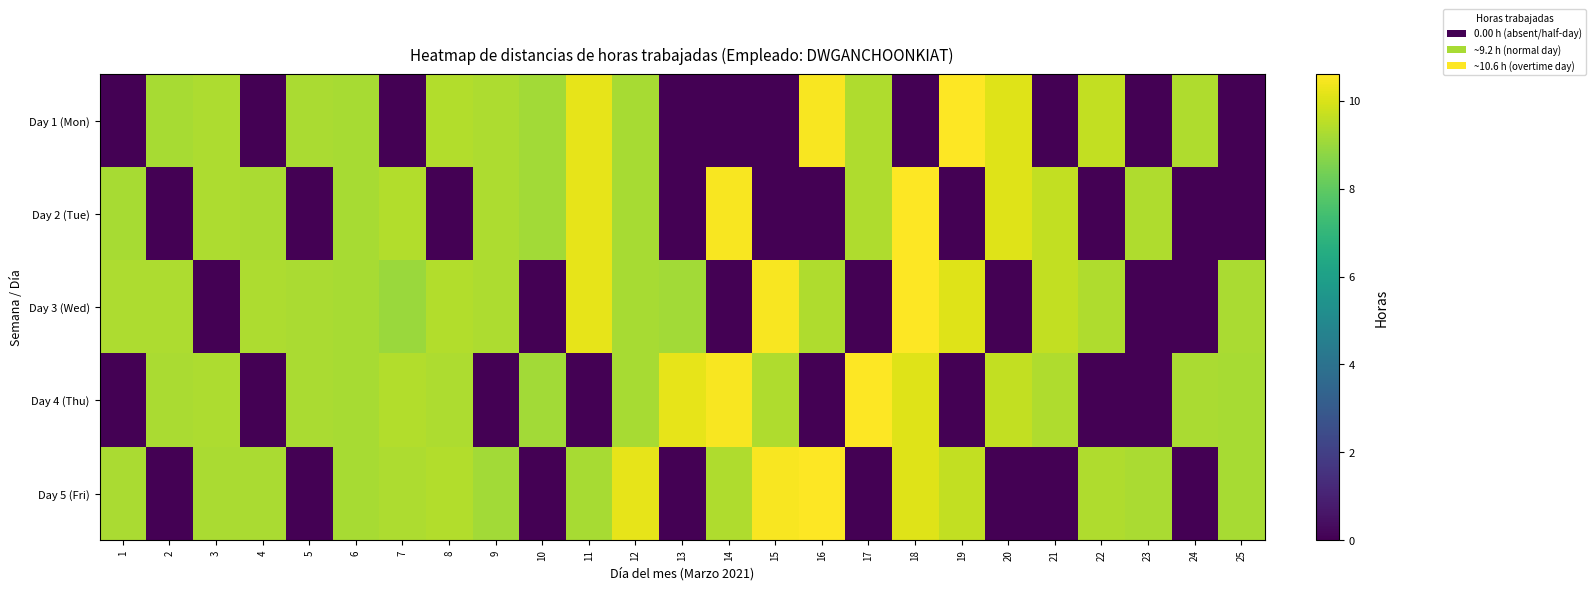

Reading right to left, list all the values displayed in this chart.

Day 1 (Mon): 25=0.0	24=9.3	23=0.0	22=9.6	21=0.0	20=10.1	19=10.6	18=0.0	17=9.3	16=10.5	15=0.0	14=0.0	13=0.0	12=9.2	11=10.2	10=9.1	9=9.3	8=9.4	7=0.0	6=9.2	5=9.3	4=0.0	3=9.3	2=9.2	1=0.0
Day 2 (Tue): 25=0.0	24=0.0	23=9.3	22=0.0	21=9.6	20=10.1	19=0.0	18=10.6	17=9.3	16=0.0	15=0.0	14=10.5	13=0.0	12=9.2	11=10.2	10=9.1	9=9.3	8=0.0	7=9.4	6=9.2	5=0.0	4=9.3	3=9.3	2=0.0	1=9.2
Day 3 (Wed): 25=9.3	24=0.0	23=0.0	22=9.3	21=9.6	20=0.0	19=10.1	18=10.6	17=0.0	16=9.3	15=10.5	14=0.0	13=9.1	12=9.2	11=10.2	10=0.0	9=9.3	8=9.4	7=9.0	6=9.2	5=9.3	4=9.3	3=0.0	2=9.3	1=9.3
Day 4 (Thu): 25=9.2	24=9.3	23=0.0	22=0.0	21=9.3	20=9.6	19=0.0	18=10.1	17=10.6	16=0.0	15=9.3	14=10.5	13=10.2	12=9.2	11=0.0	10=9.1	9=0.0	8=9.3	7=9.4	6=9.2	5=9.3	4=0.0	3=9.3	2=9.3	1=0.0
Day 5 (Fri): 25=9.2	24=0.0	23=9.3	22=9.3	21=0.0	20=0.0	19=9.6	18=10.1	17=0.0	16=10.6	15=10.5	14=9.3	13=0.0	12=10.2	11=9.2	10=0.0	9=9.1	8=9.4	7=9.3	6=9.2	5=0.0	4=9.3	3=9.3	2=0.0	1=9.3